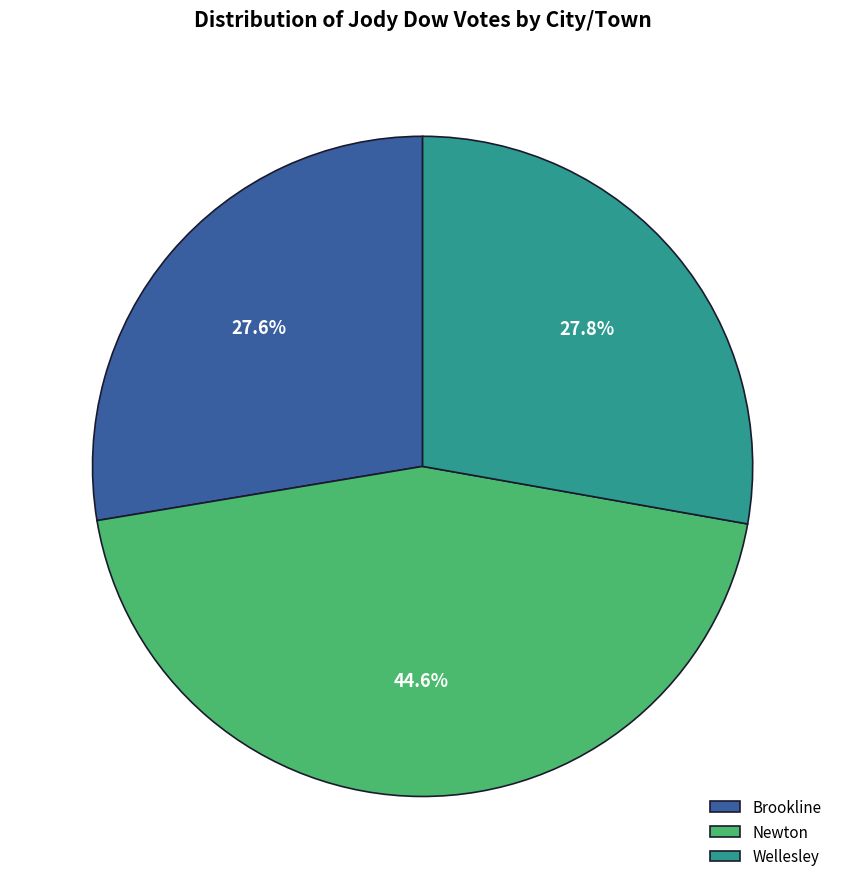

The Brookline slice represents 28% of the pie. True or false?

True